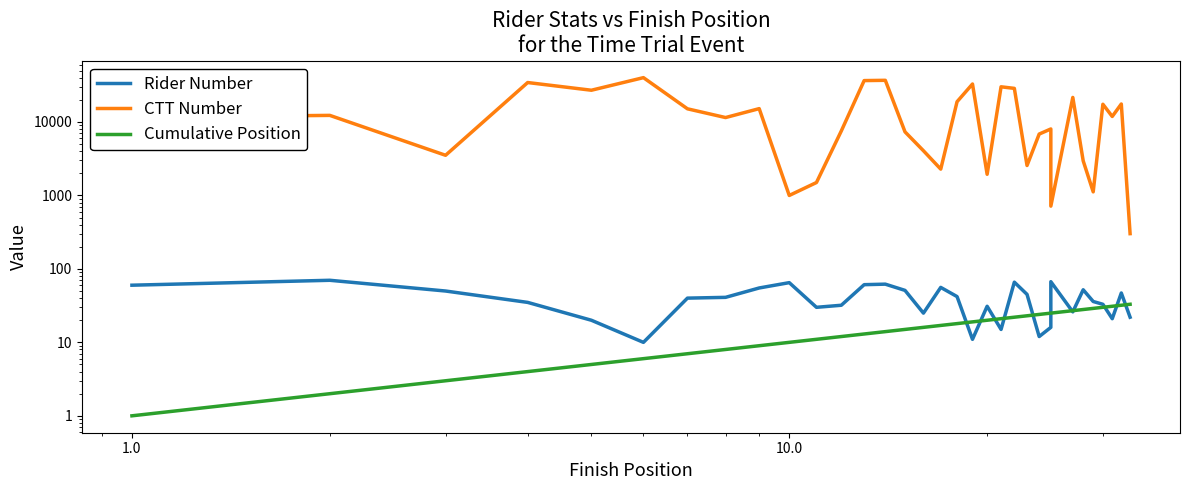

Reading left to right, what are all the values shown in this chart?

Rider Number: 60	70	50	35	20	10	40	41	55	65	30	32	61	62	51	25	56	42	11	31	15	66	45	12	16	67	26	52	36	33	21	47	22
CTT Number: 11567	12305	3522	34454	27065	40165	15121	11495	15203	1000	1500	7552	36618	36941	7338	4062	2282	18887	32900	1941	30135	28692	2557	6851	8041	715	21608	2960	1119	17437	11896	17580	302
Cumulative Position: 1	2	3	4	5	6	7	8	9	10	11	12	13	14	15	16	17	18	19	20	21	22	23	24	25	25	27	28	29	30	31	32	33